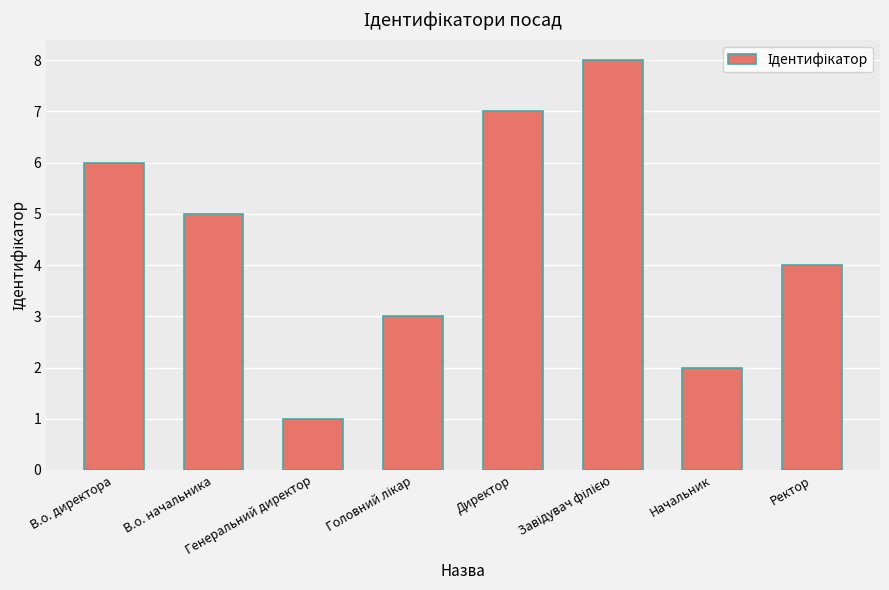

True or false: the data shows 6 at В.о. директора.

True